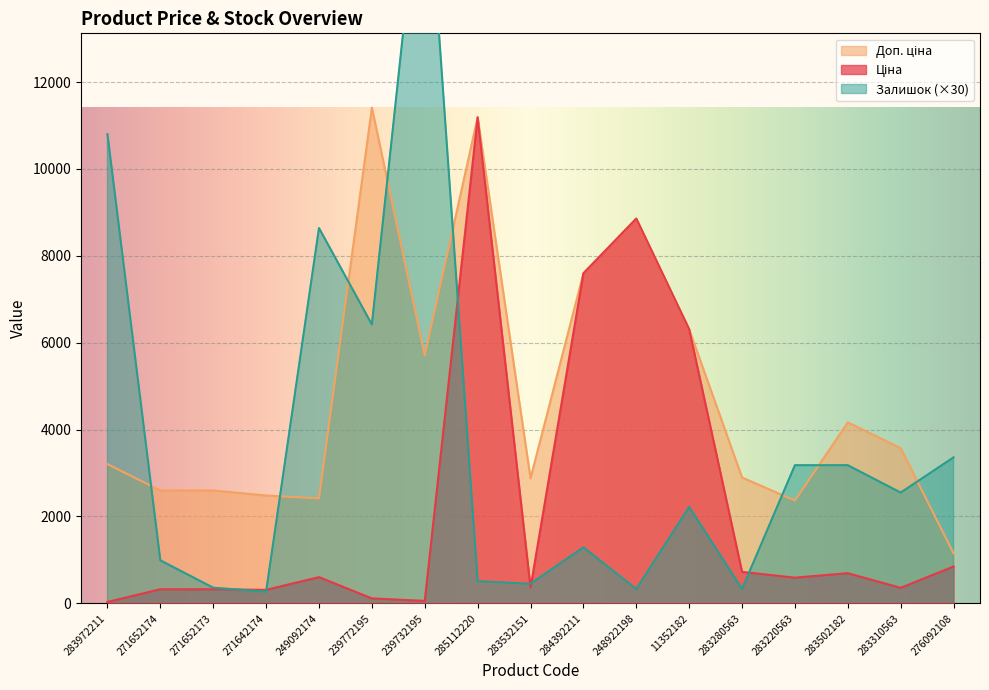

What is the sum of the Залишок values at 249092174 and 11352182?

10860.0